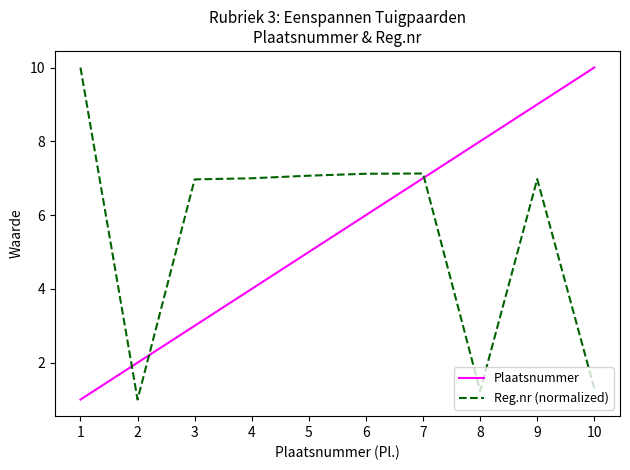

What is the spread (max minus min) of values at 2?

1.0